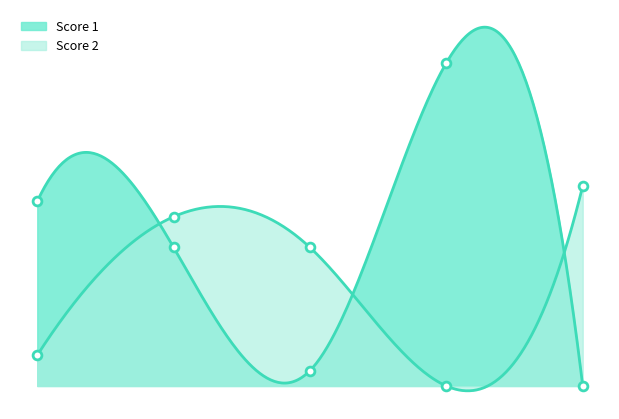

What is the total value across all series at 2?

20